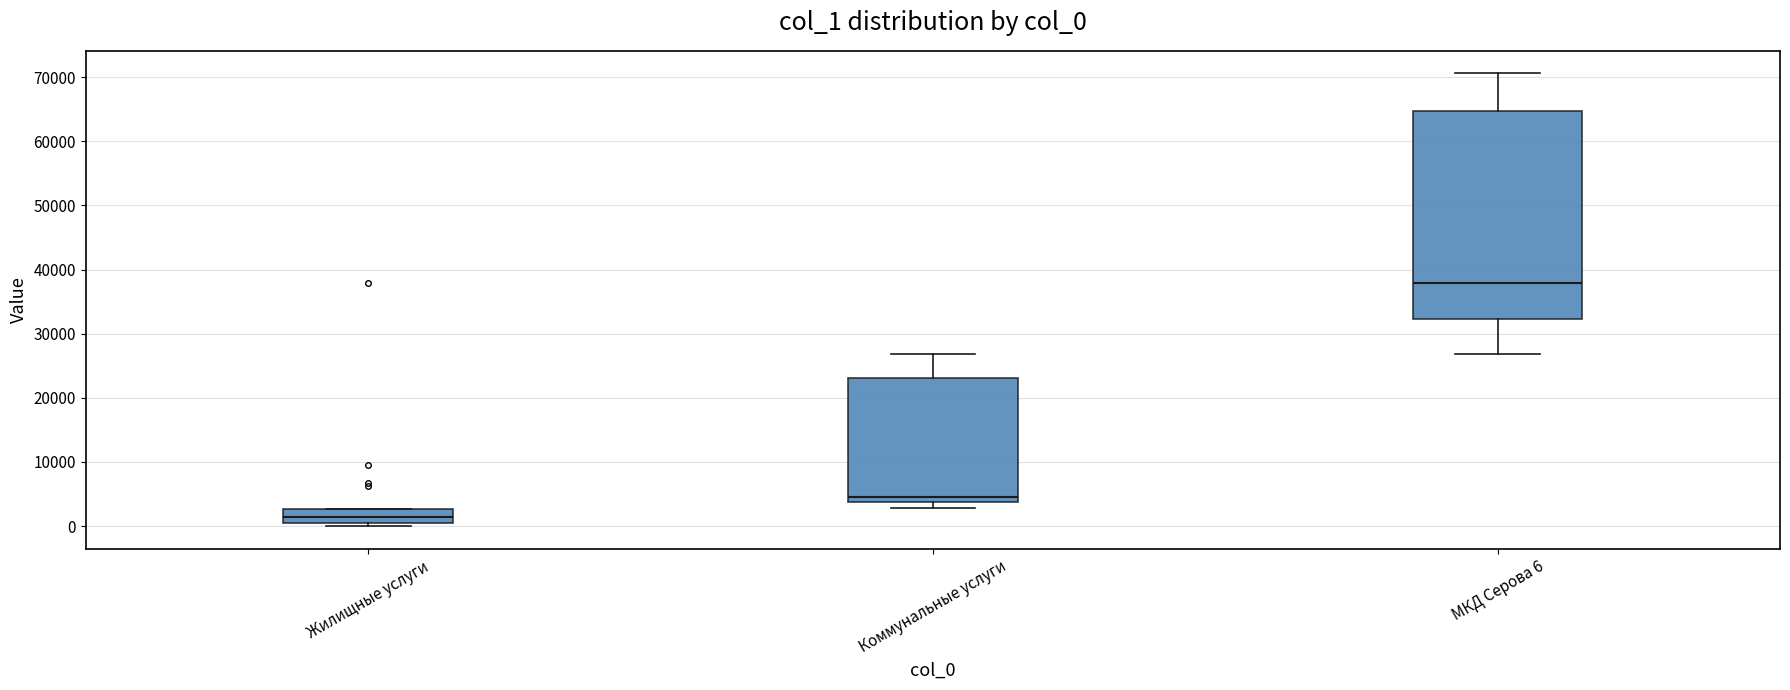

Which box has the lowest median line?

Жилищные услуги